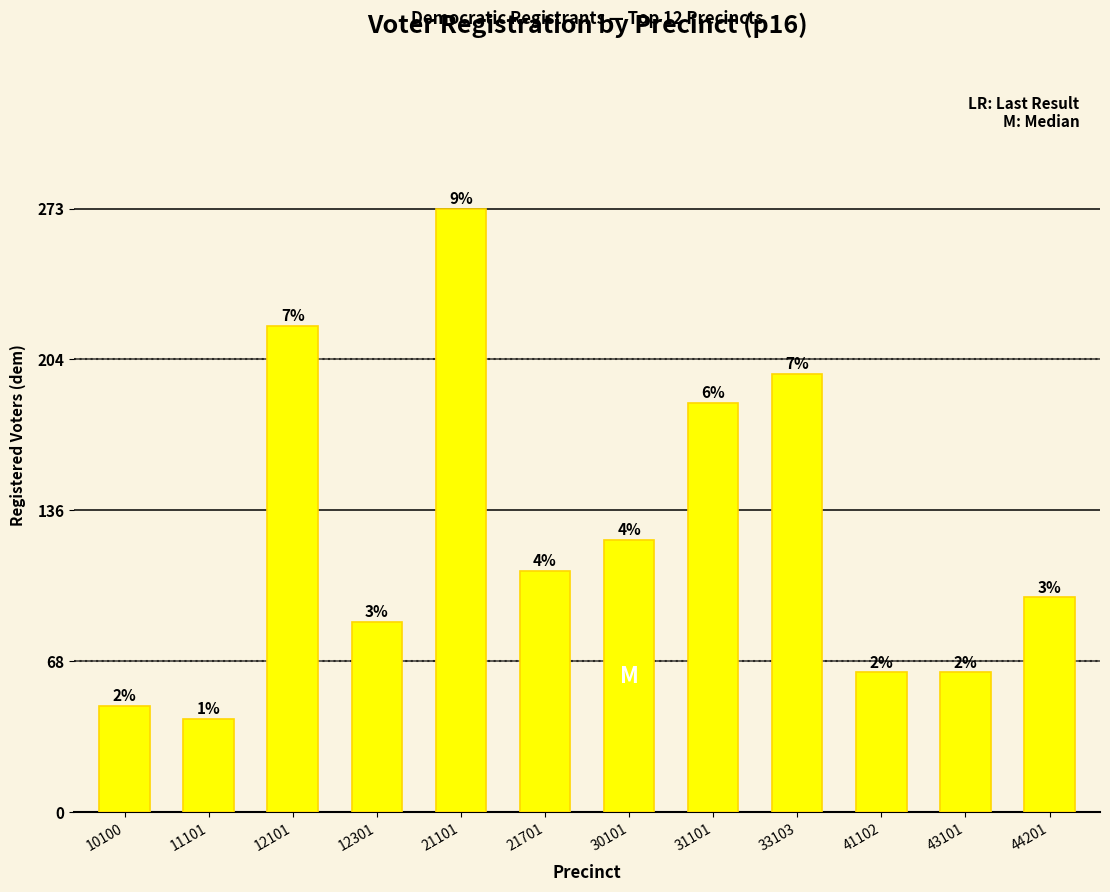

List the labels in order of value, largest first.

21101, 12101, 33103, 31101, 30101, 21701, 44201, 12301, 41102, 43101, 10100, 11101